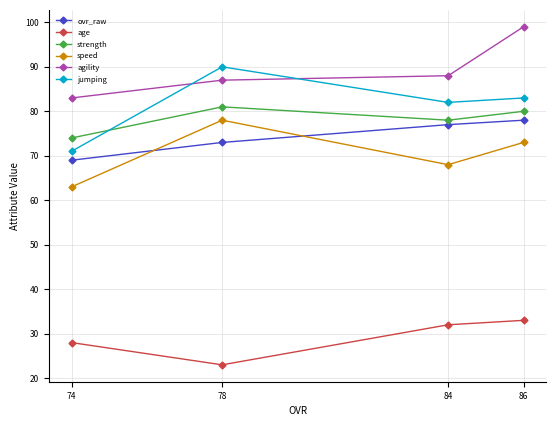

At which label does age reach its minimum?

78